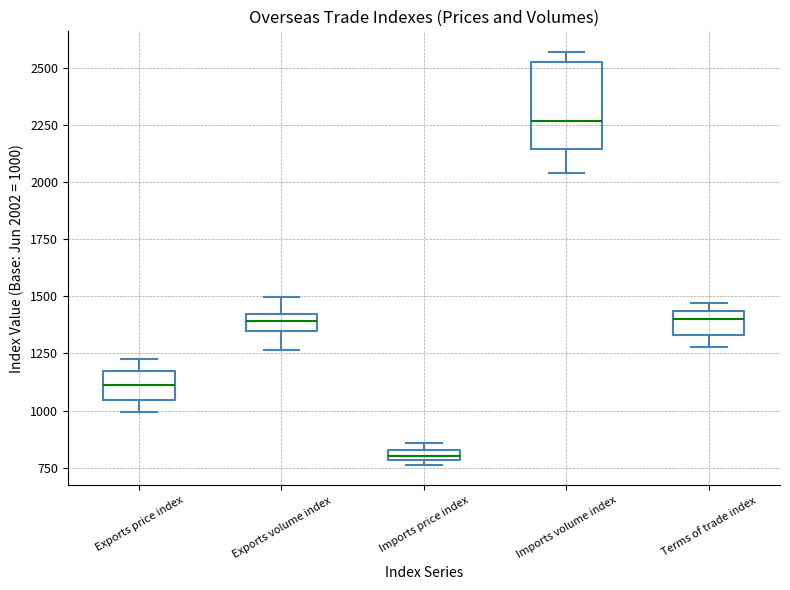

Which box's median line is the lowest?

Imports price index